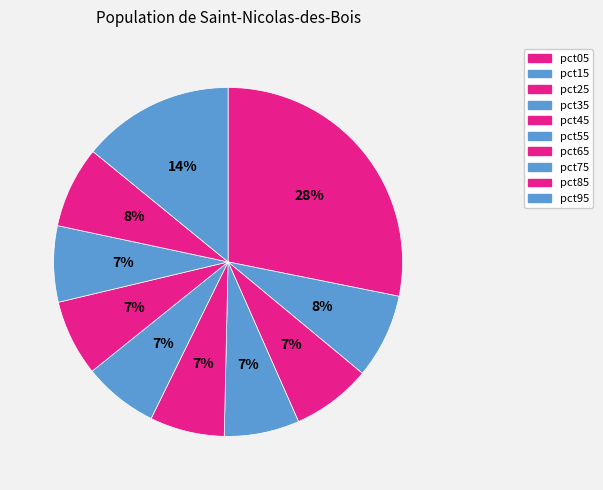

Is pct75 the majority of the pie?

No